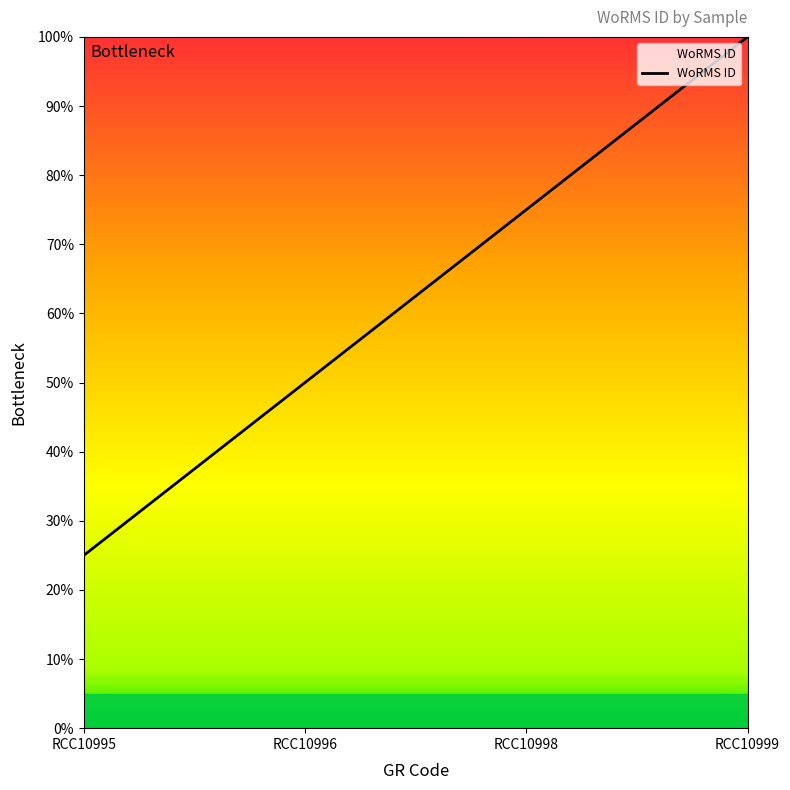

Read the value at RCC10998, to the nearest 5.

75